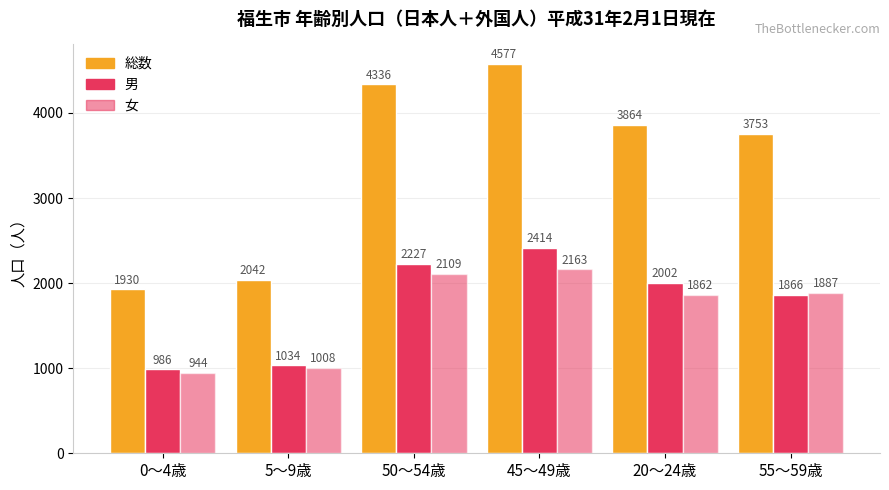

How many bars are there in each group?

3